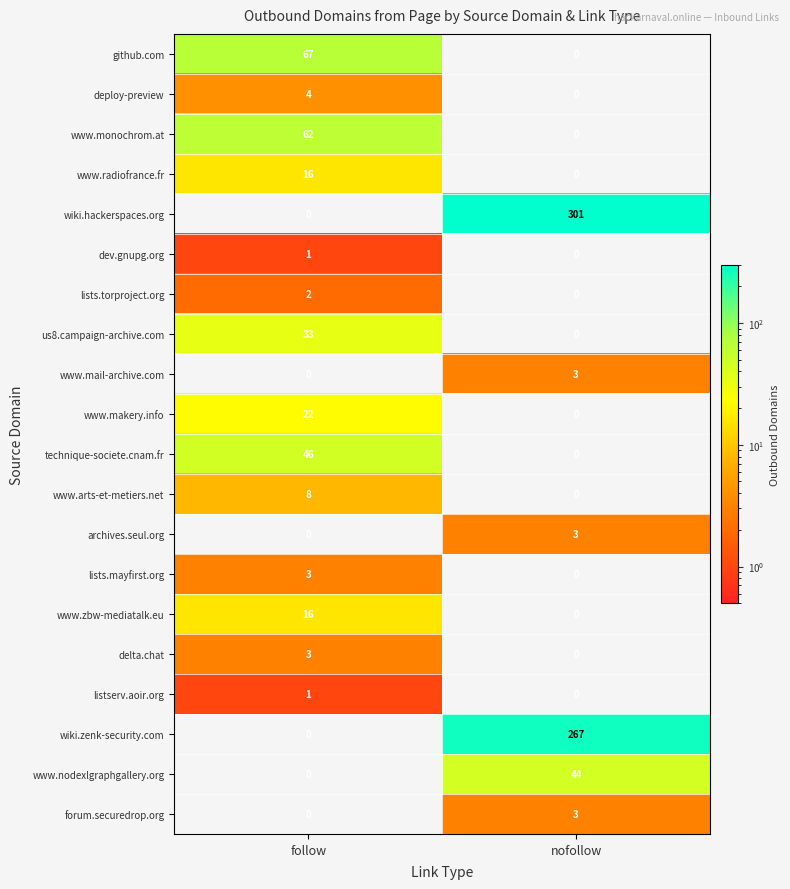

Which category has the highest value across all series?

nofollow